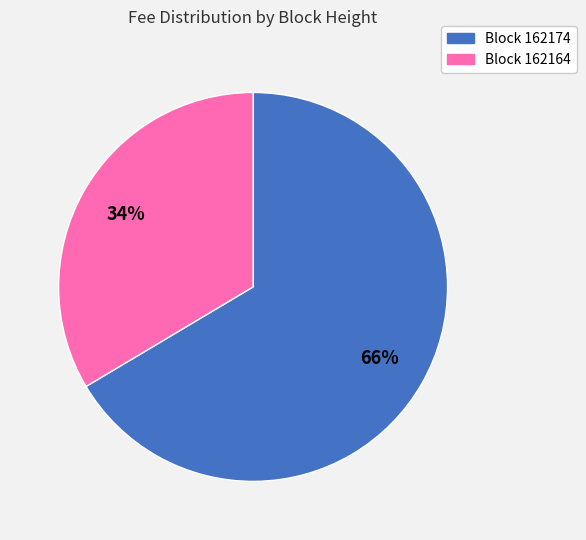

To the nearest percent, what is the average slice percentage?

50%